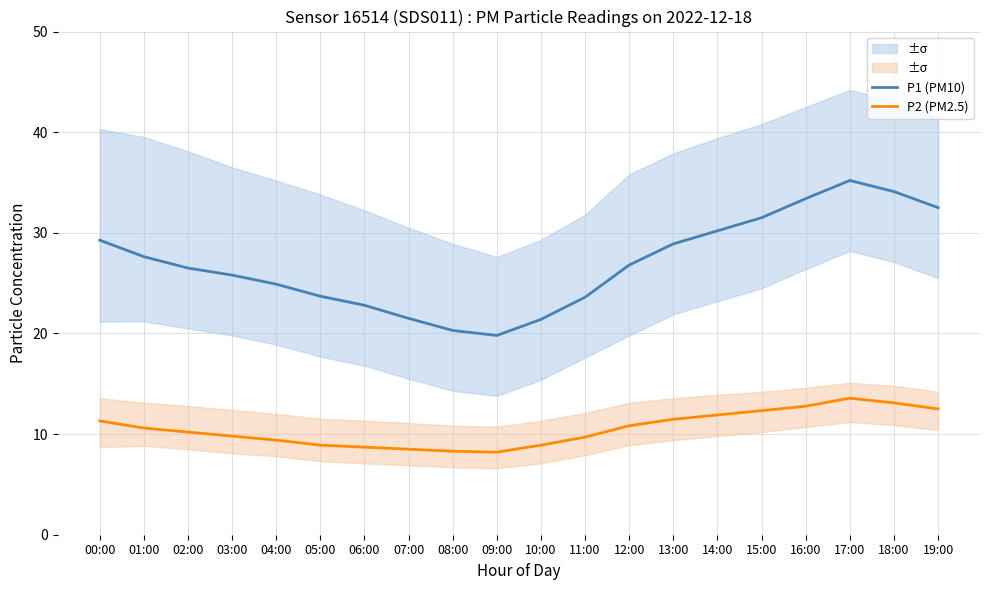

How many lines are shown in the chart?

2